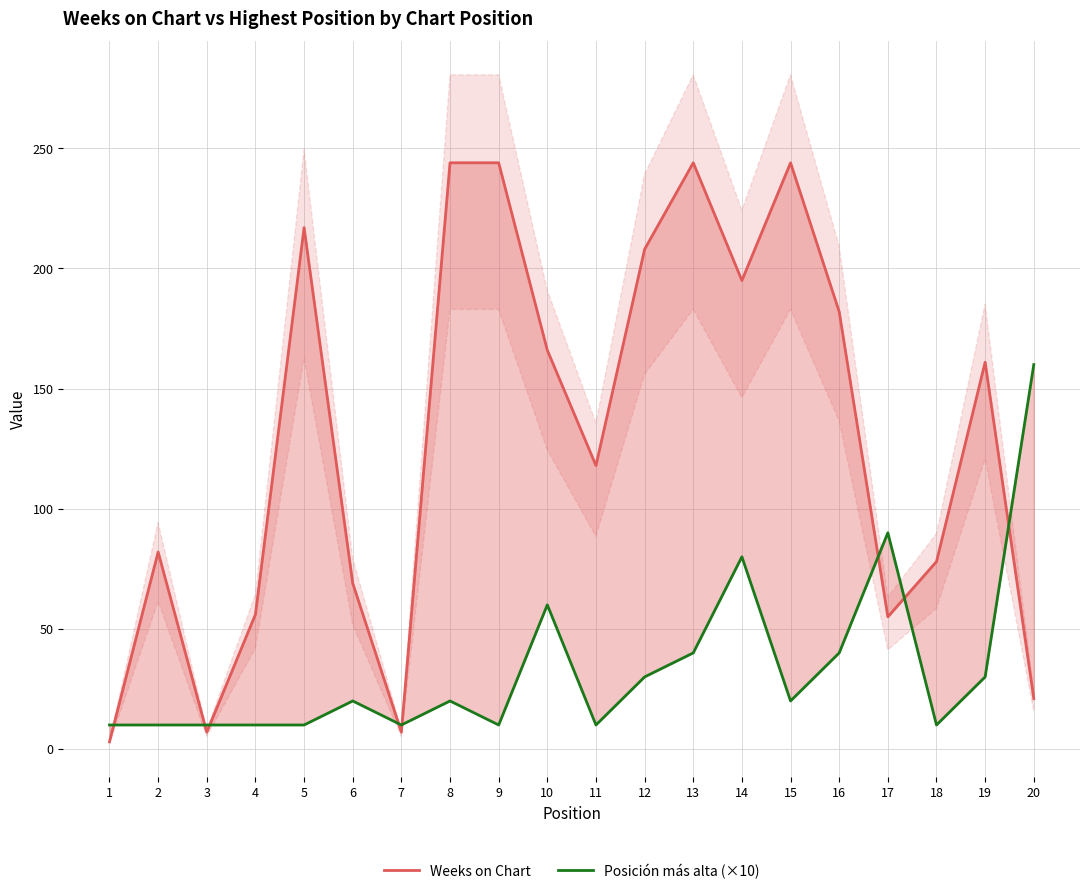

What are all the series names shown in the legend?

Weeks on Chart, Posición más alta (×10)